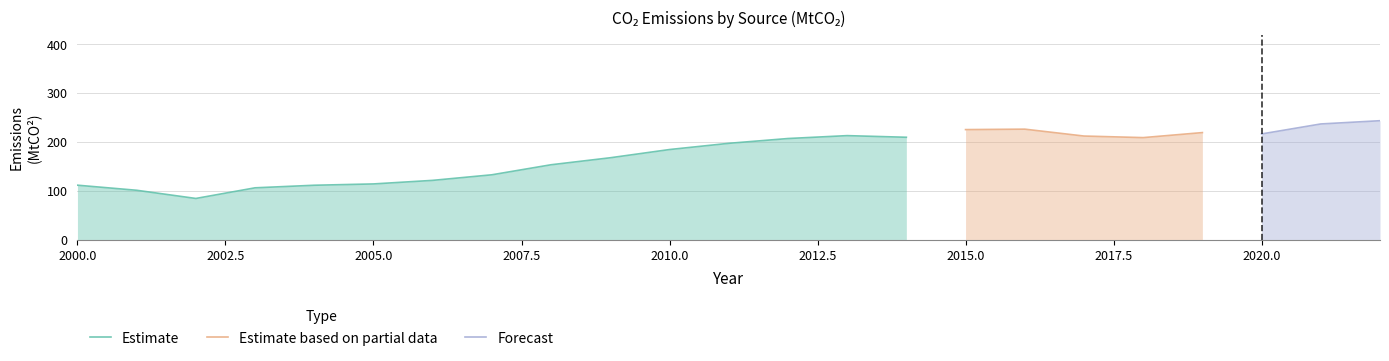

The value of Estimate at 2005.0 is 114.4. True or false?

True